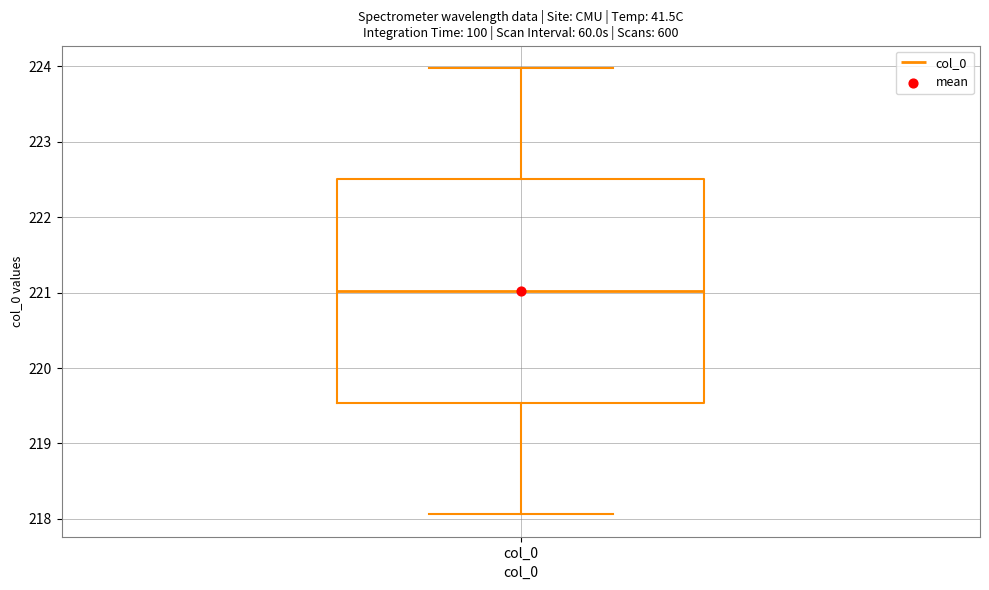

Transcribe this box plot: give where the median line is, the range the box spans, and where the two whiskers end, as read against the y-axis. The values are not printed on the chart, so give them approximately, as read against the axis.

median 221.0, box 219.5 to 222.5, whiskers 218.1 to 224.0